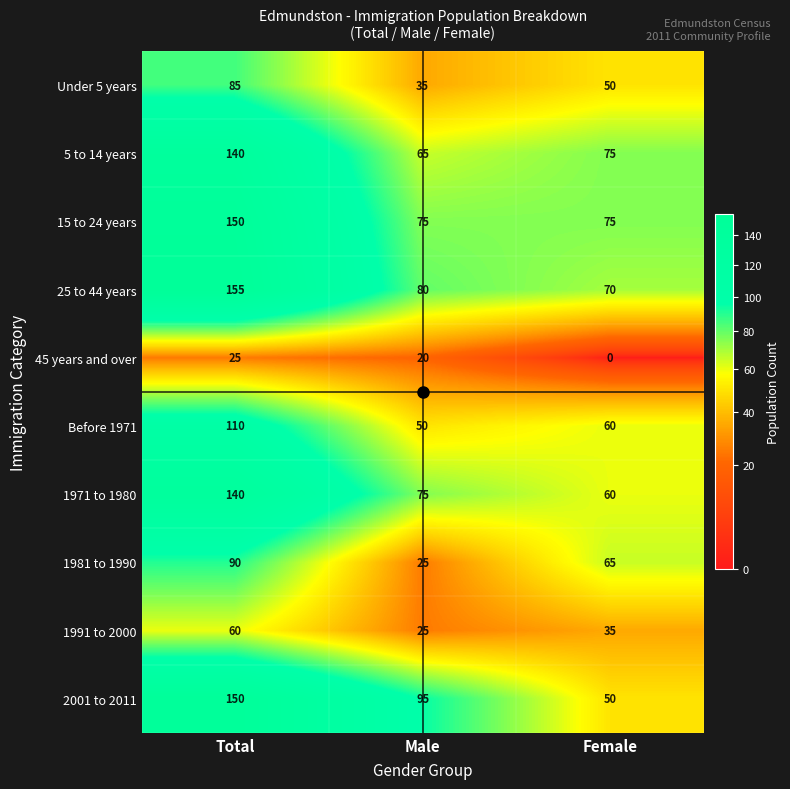

What is the greatest value displayed?

155